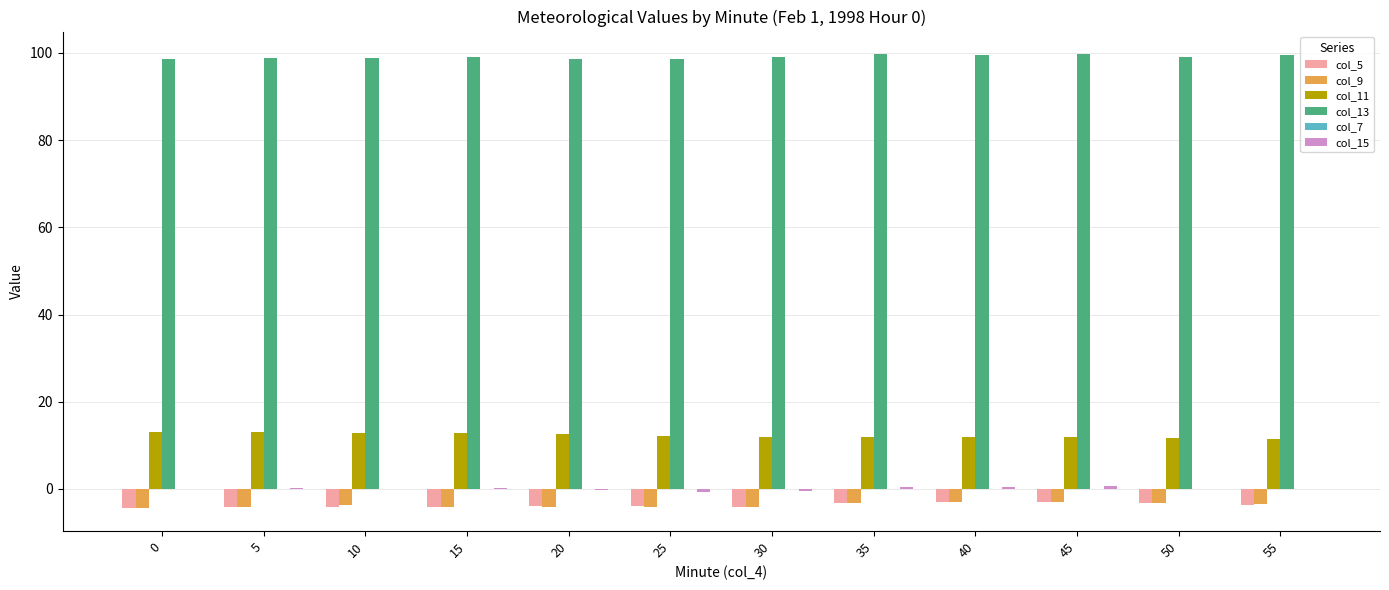

What is the maximum value for col_13?

99.7